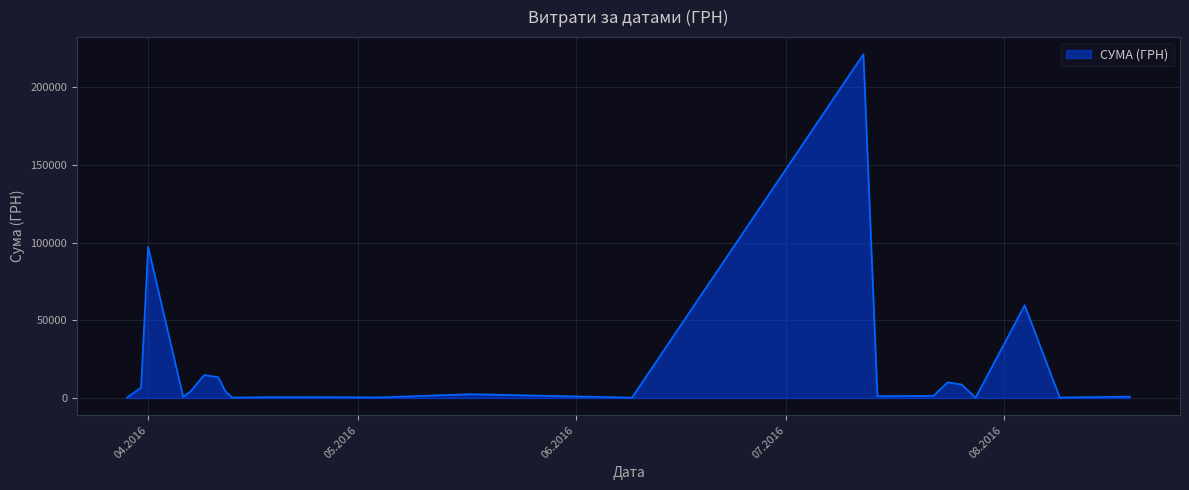

What is the difference between the maximum and minimum values?

220939.5